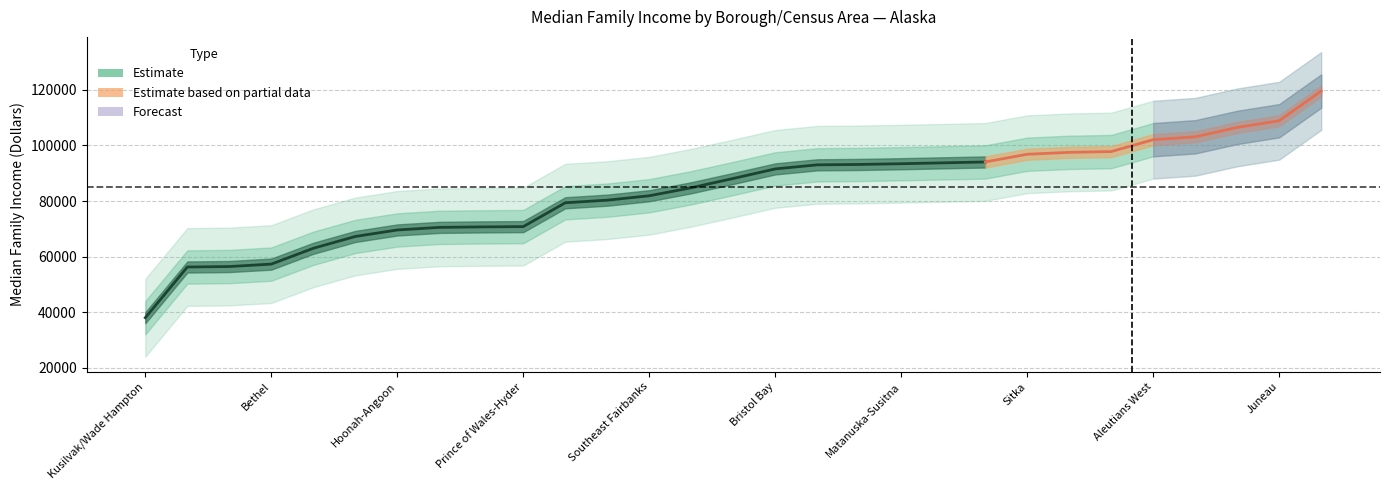

What is the approximate value at 22?

97802